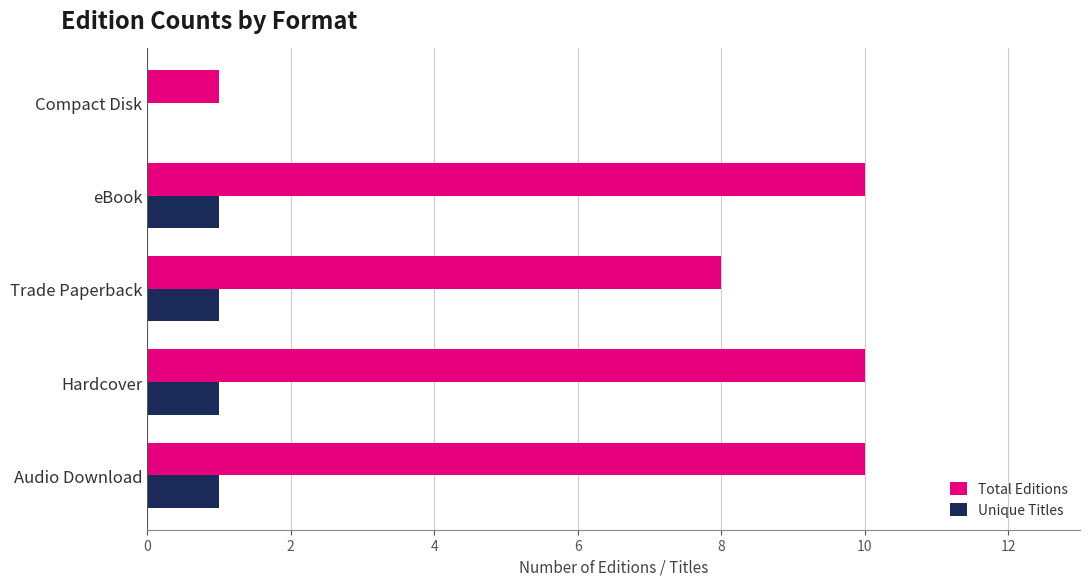

What value does the Total Editions series have at Audio Download?

10